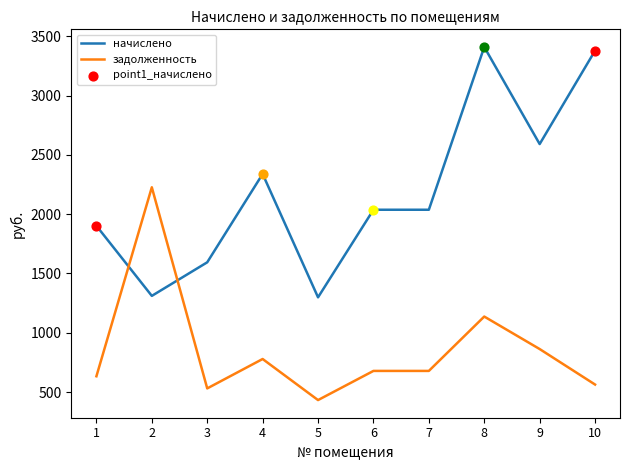

What is the approximate value of начислено at 7?

2037.7